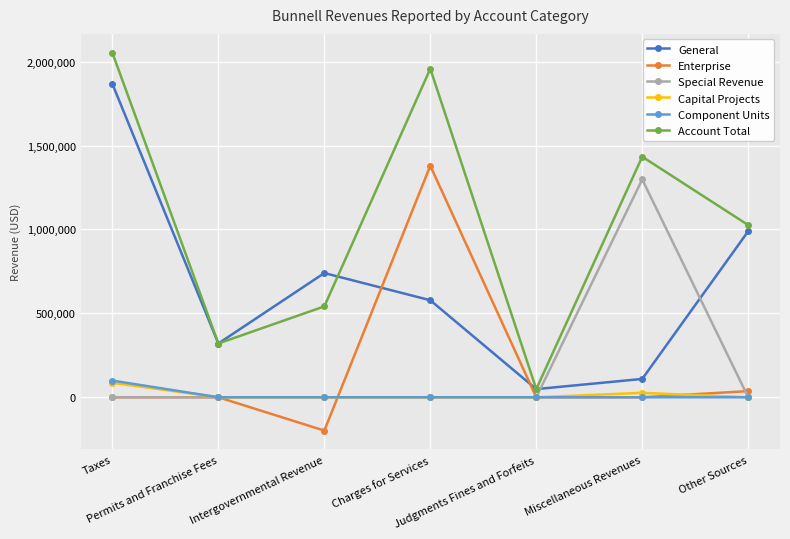

True or false: General has more than 2 points higher than both neighbors.

False